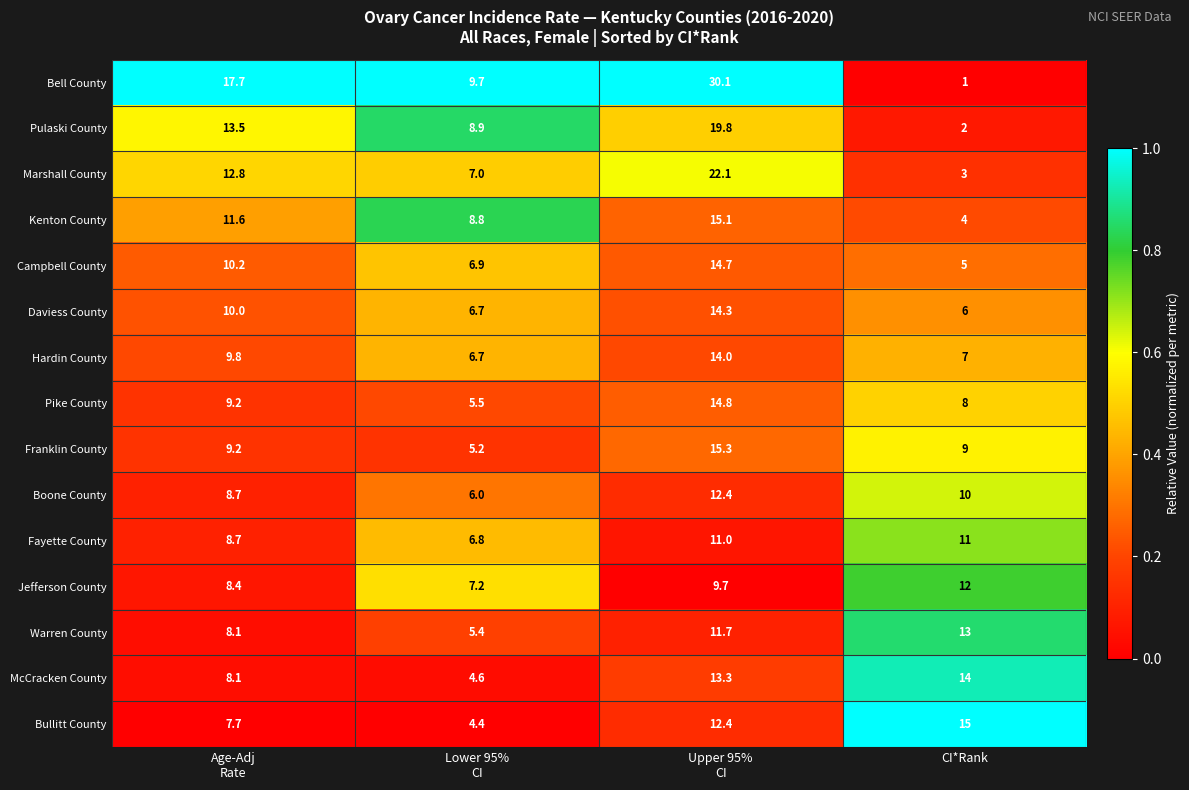

What is the difference between the maximum and minimum values in the McCracken County series?

9.4